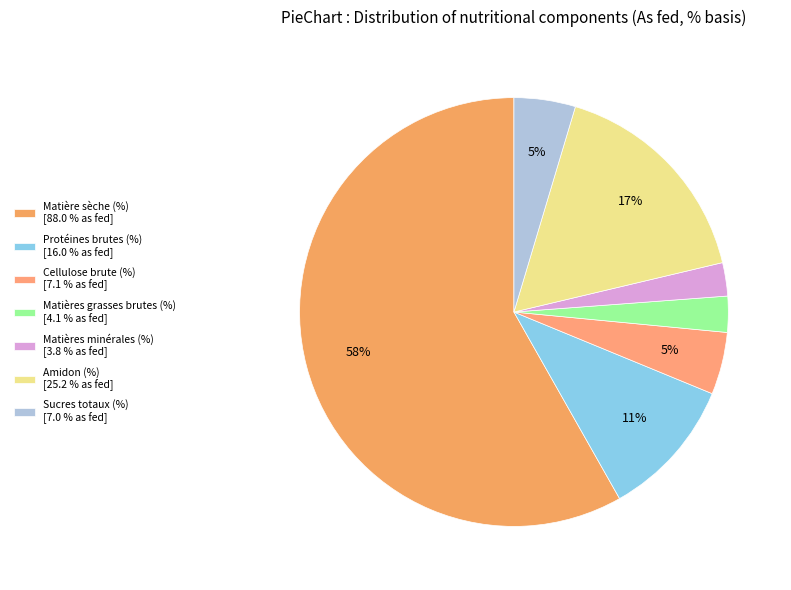

What percentage is the Amidon (%) slice, to the nearest percent?

17%